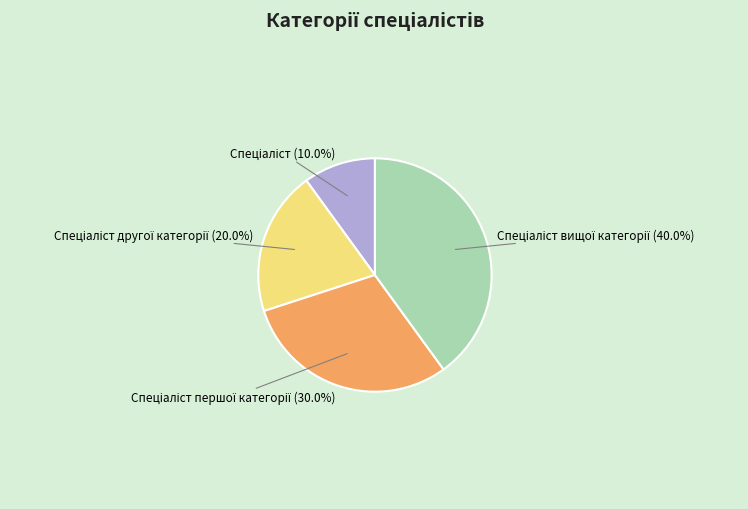

Is there a majority slice in this chart?

No